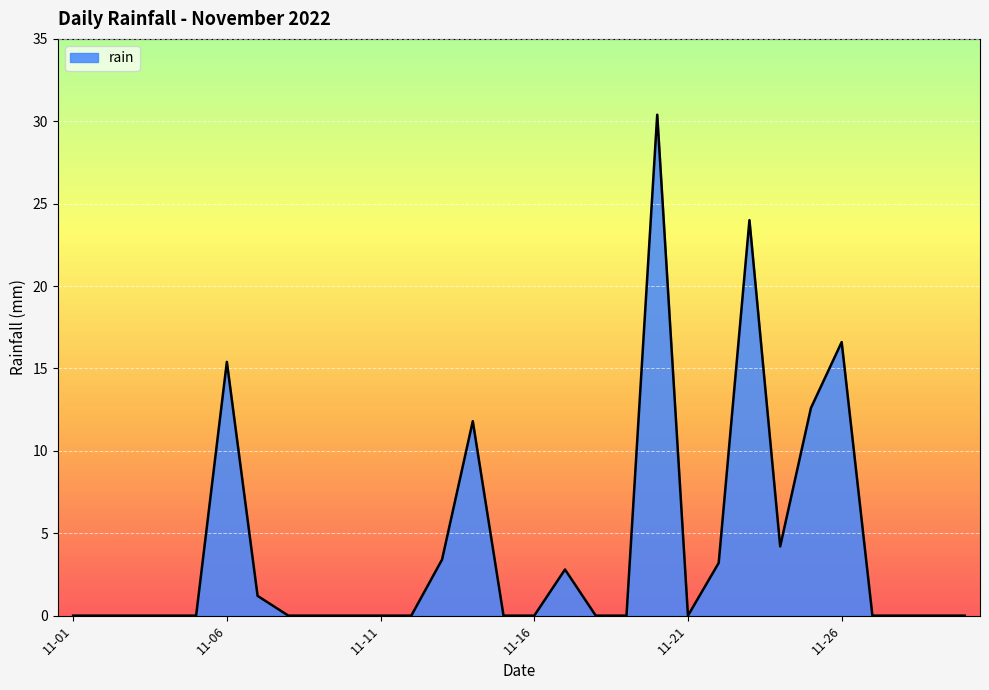

What is the maximum value shown in the chart?

30.4